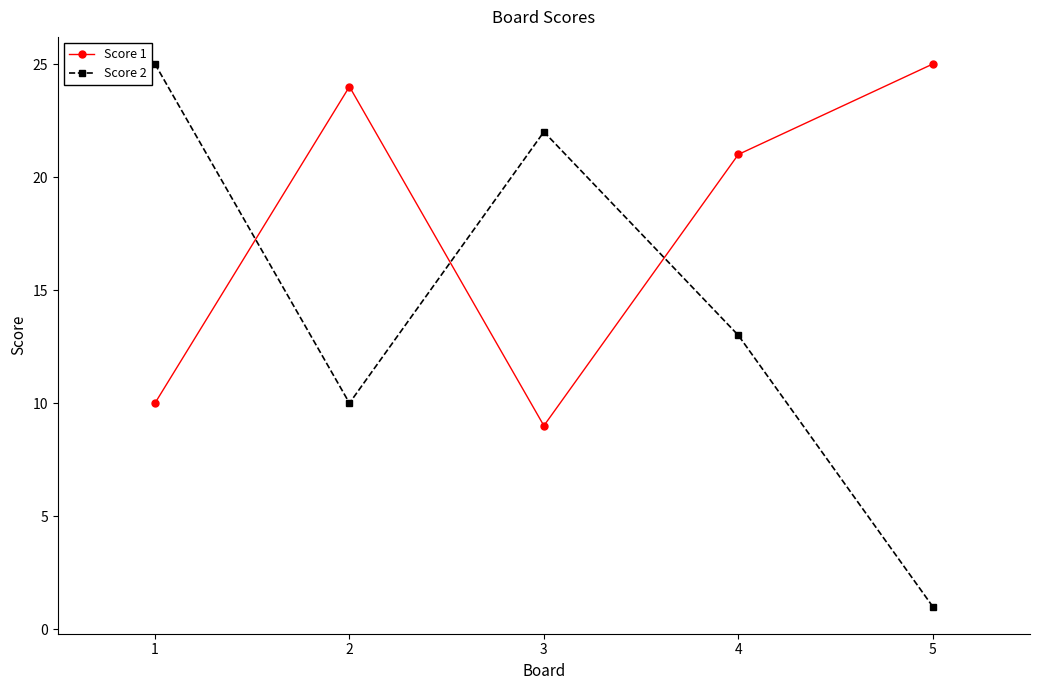

At which category does Score 1 reach its first local peak?

2